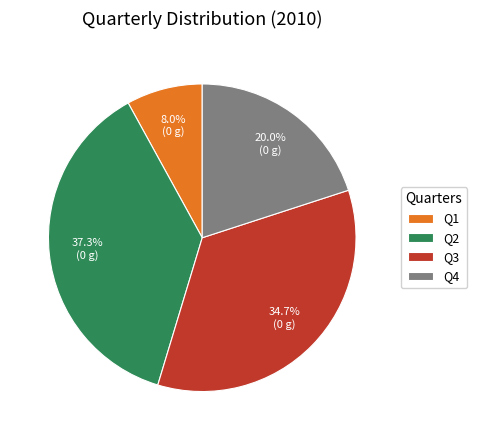

To the nearest percent, what is the difference between the largest and smallest slice percentages?

29%